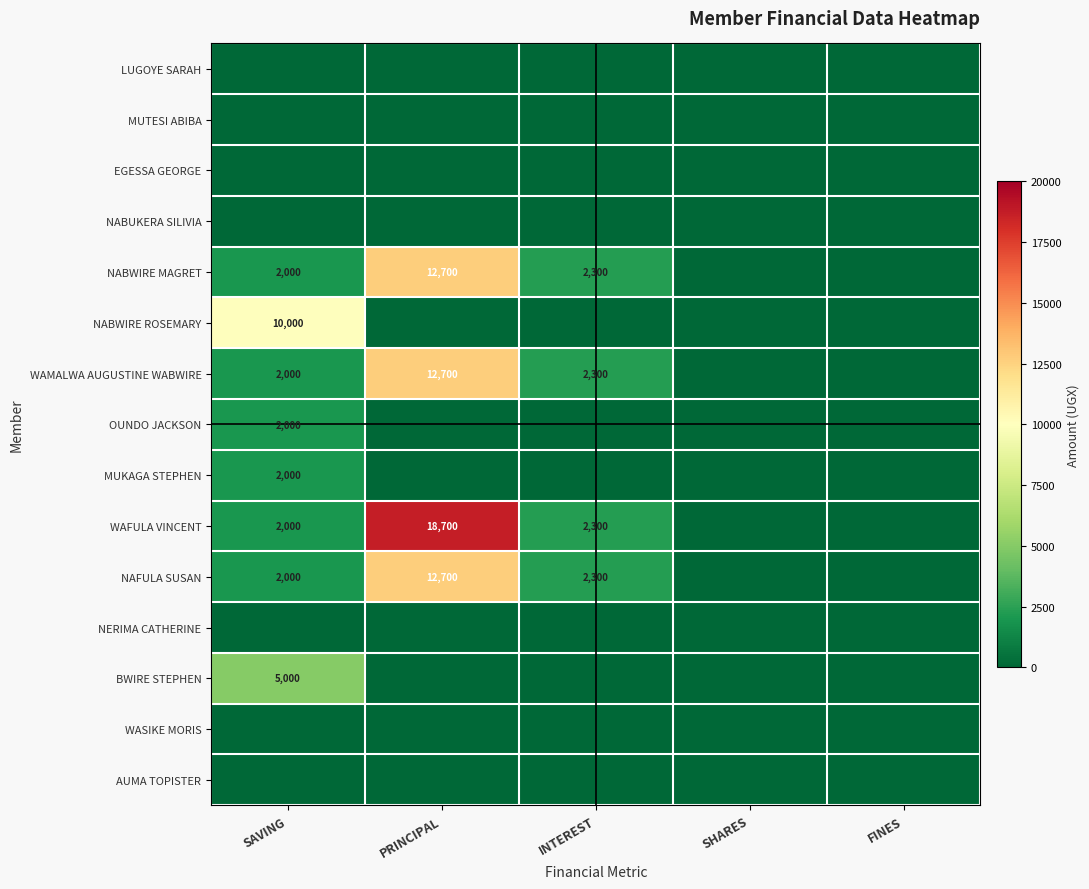

What is the greatest value displayed?

18700